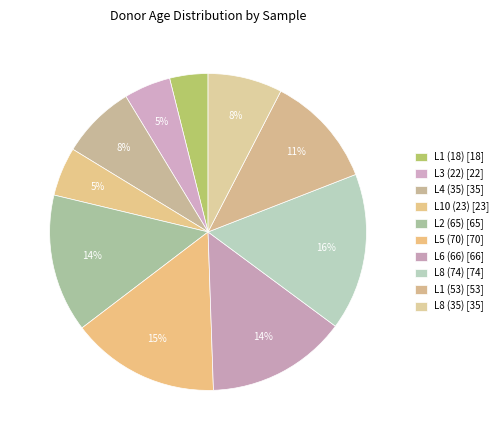

How many segments does this pie chart have?

10